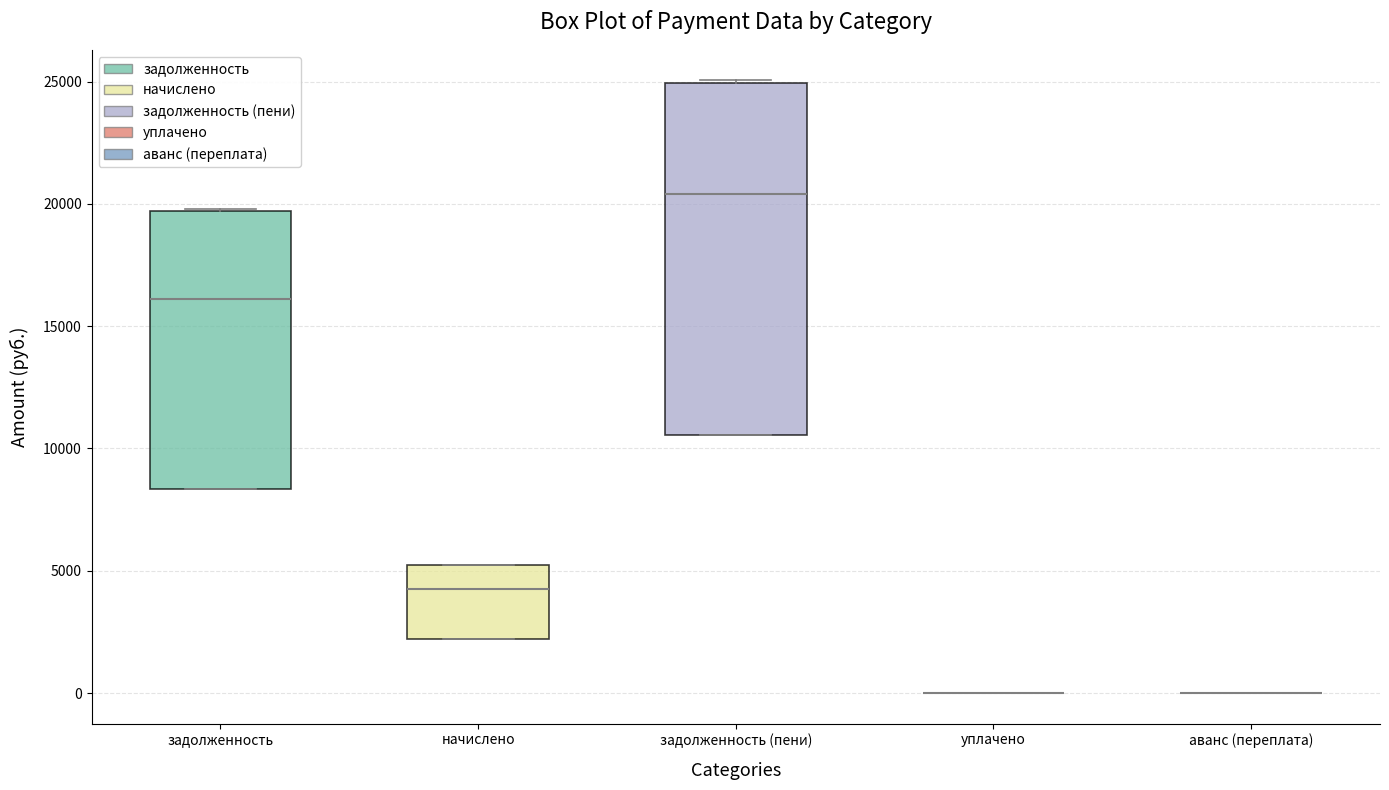

Where does the median line of the box for начислено sit on the y-axis? The values are not printed on the chart, so give them approximately, as read against the axis.

4500